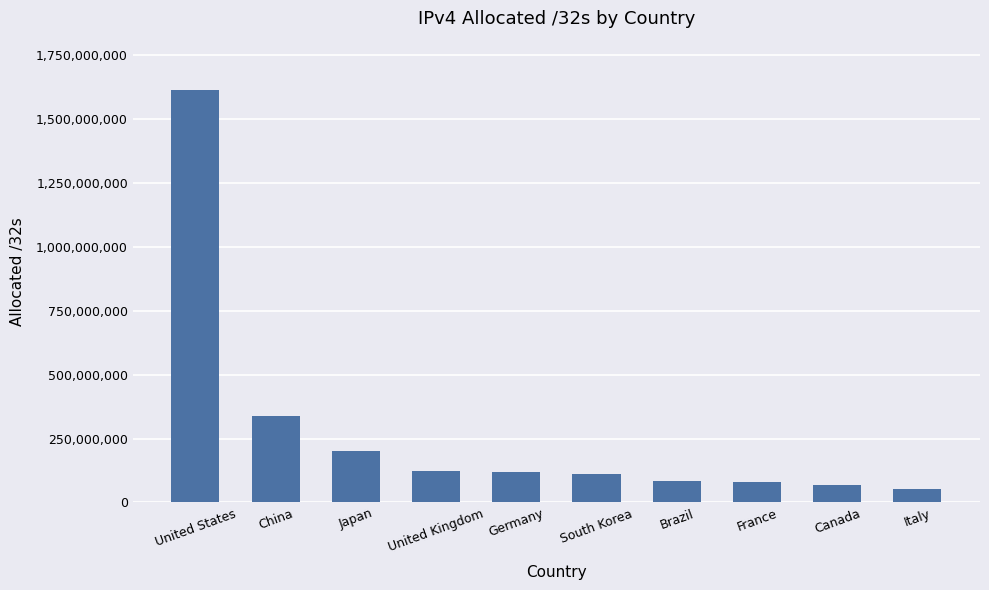

How many series are shown in this chart?

1